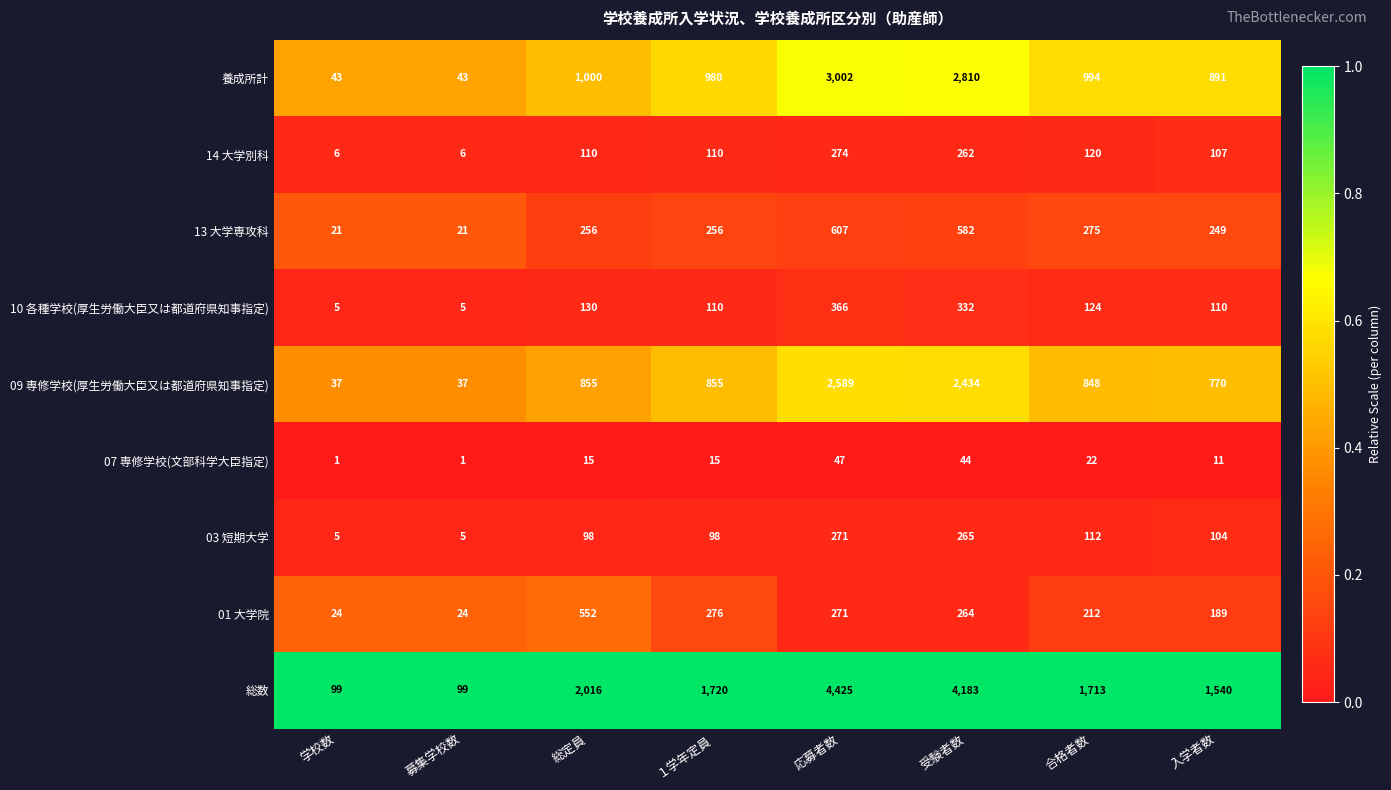

What is the total value across all series at 学校数?

241